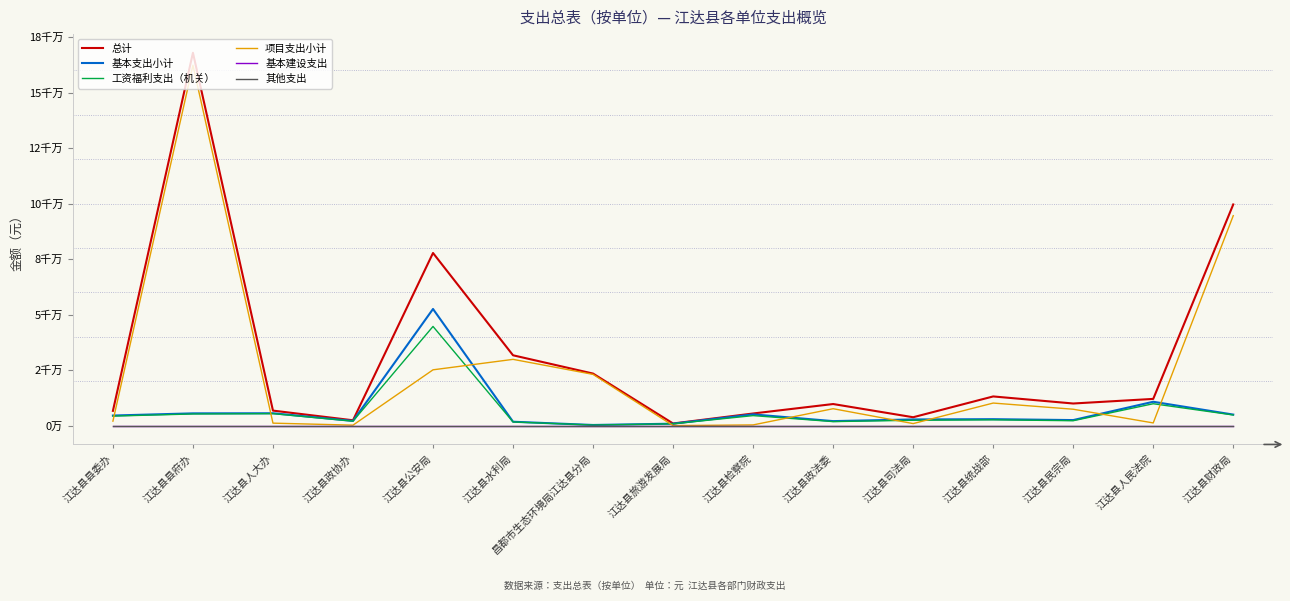

Is this an area chart (filled region under the line)?

No